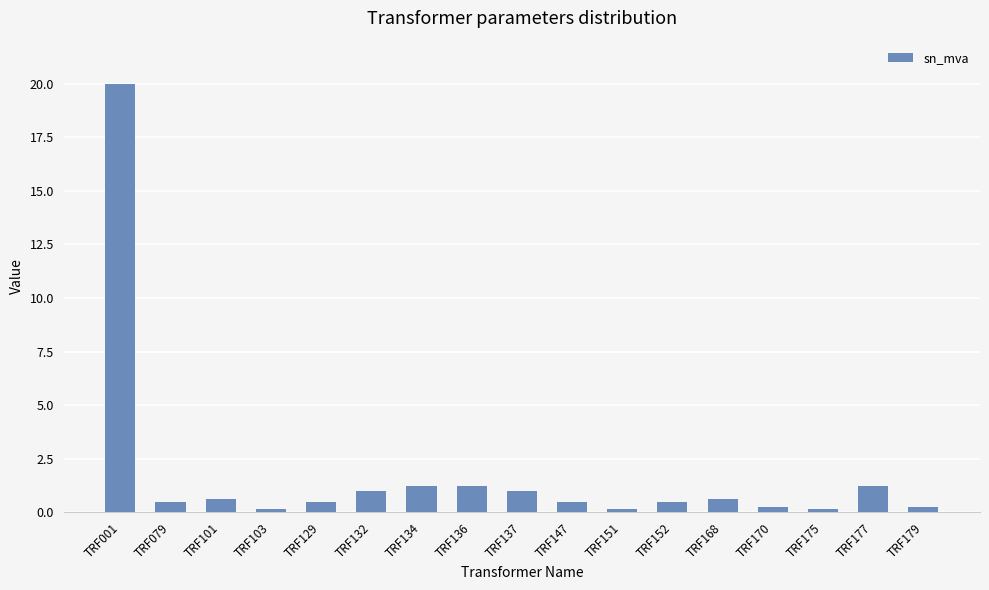

What value does the data have at TRF147?

0.5